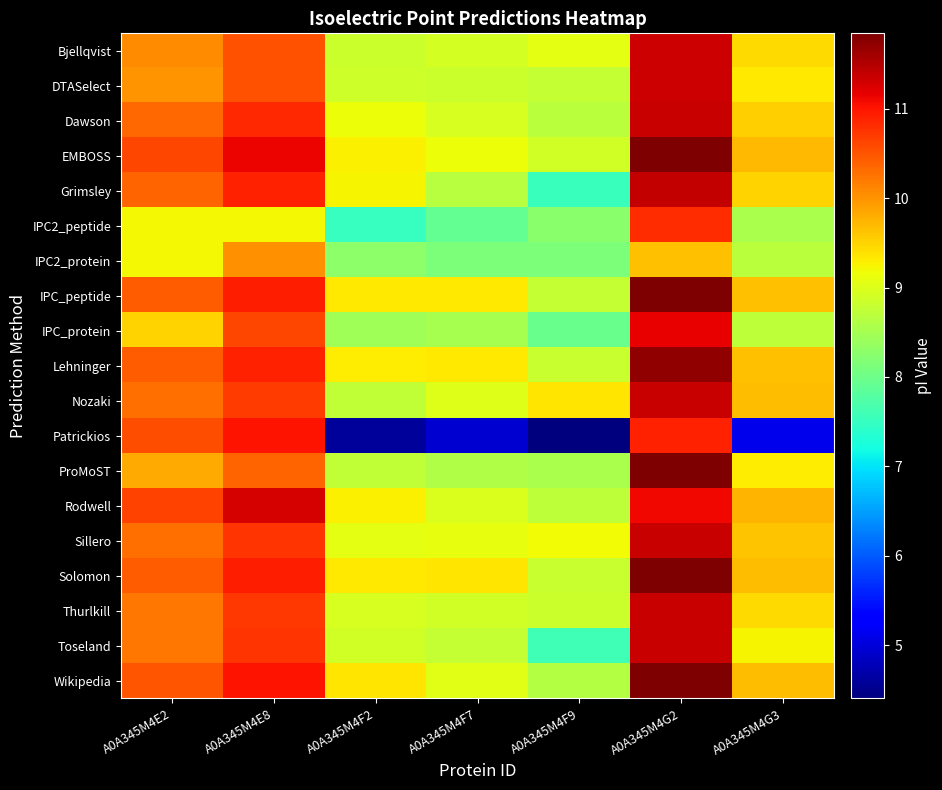

At which category is the sum across all series the highest?

A0A345M4G2